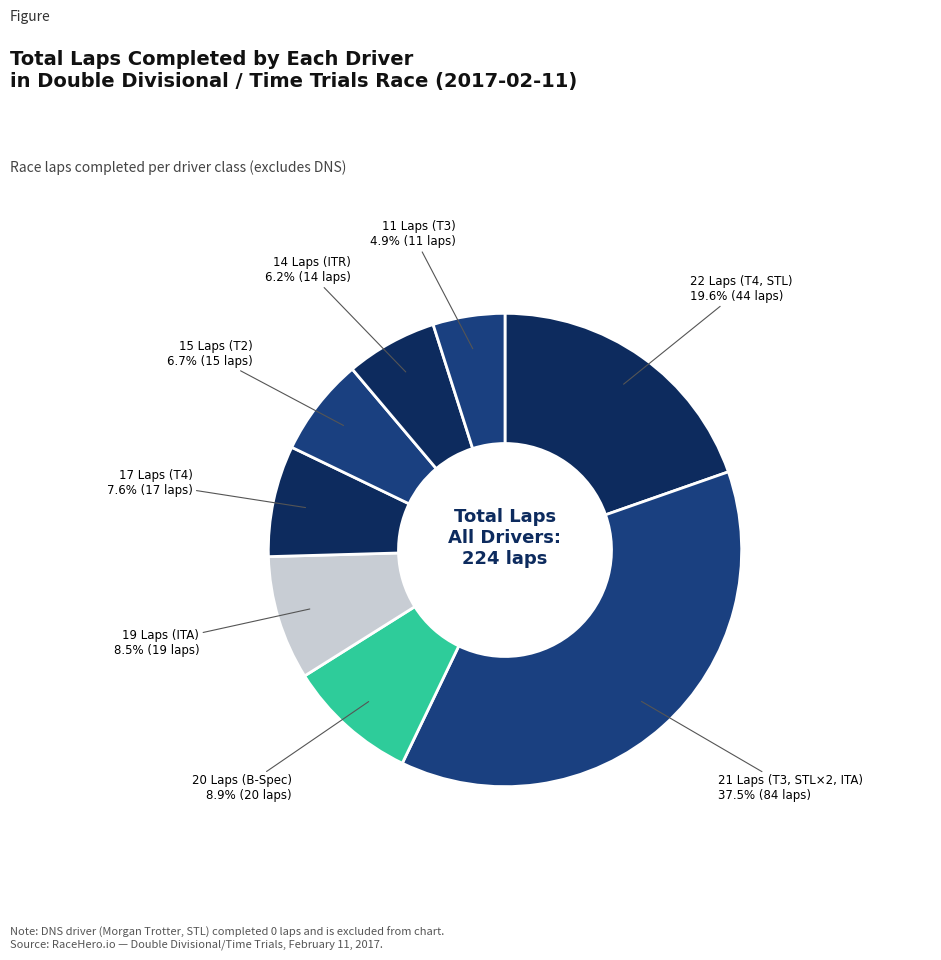

How many segments does this pie chart have?

8